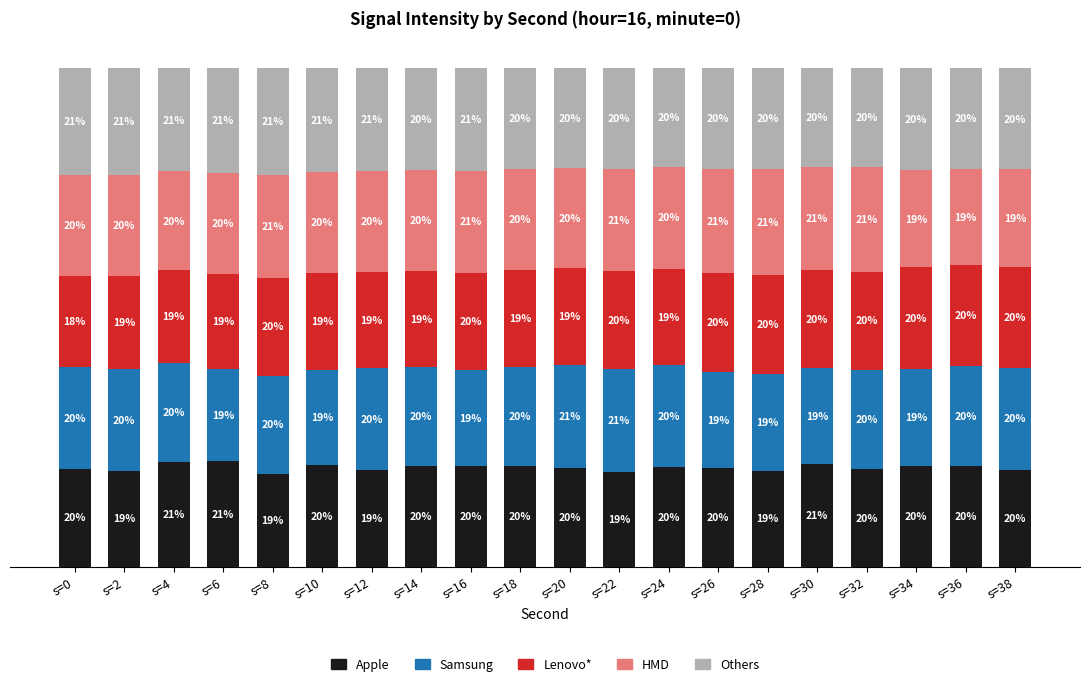

Which series has the largest total across all categories?

Others